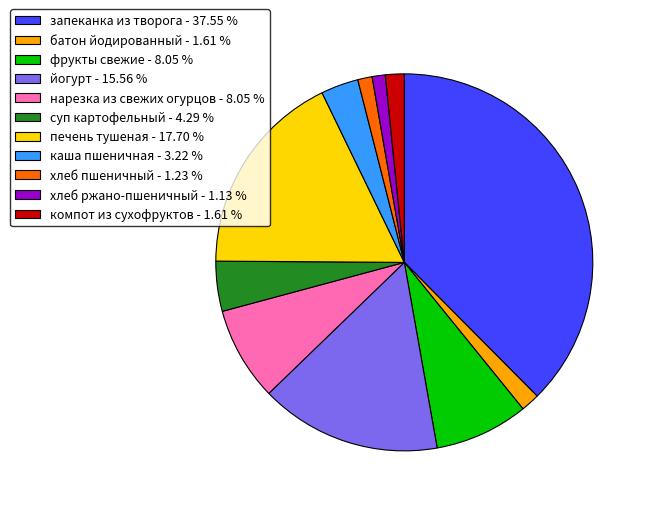

Is каша пшеничная - 3.22 % the majority of the pie?

No